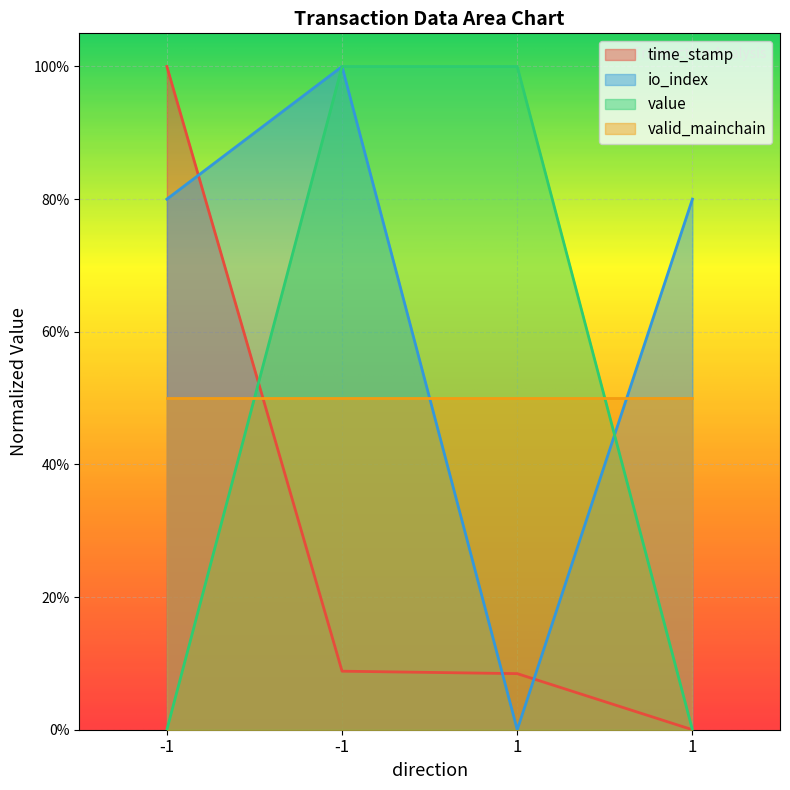

How many intersections are there between time_stamp and io_index?

3